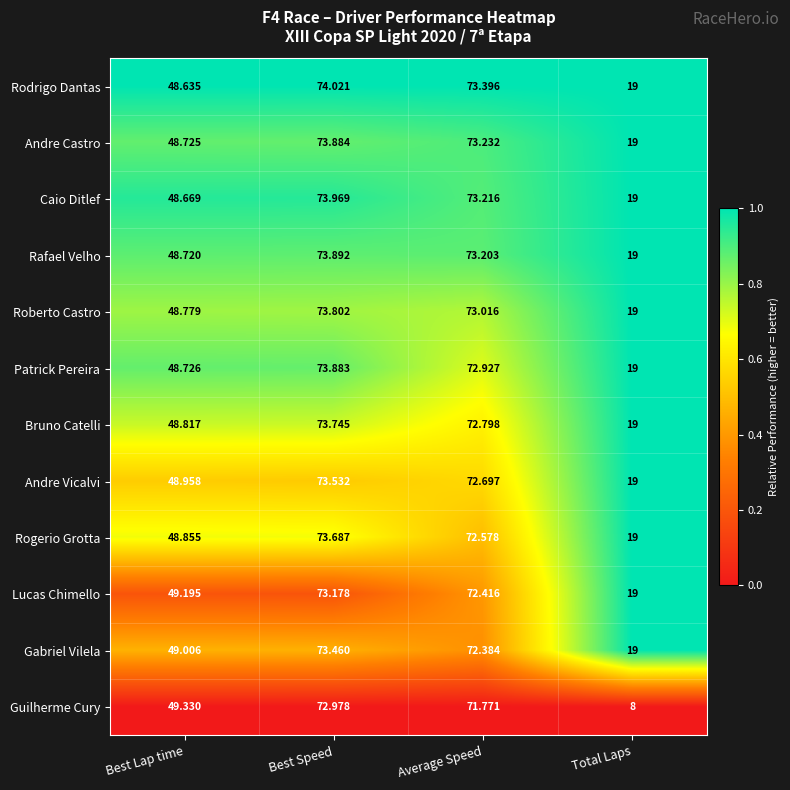

Rank the categories by Caio Ditlef value from highest to lowest.

Best Speed, Average Speed, Best Lap time, Total Laps